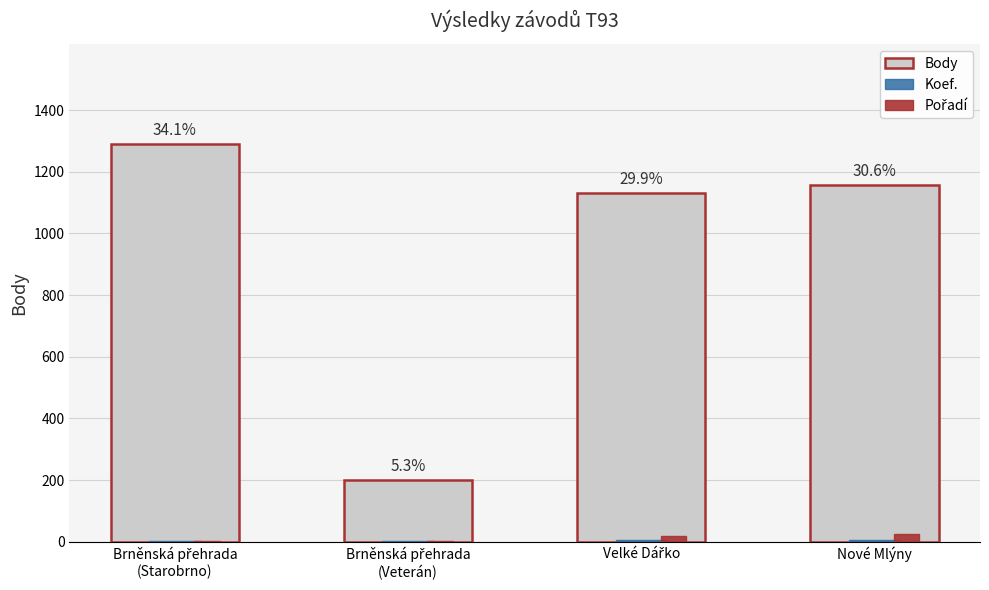

Which series has the largest total across all categories?

Body